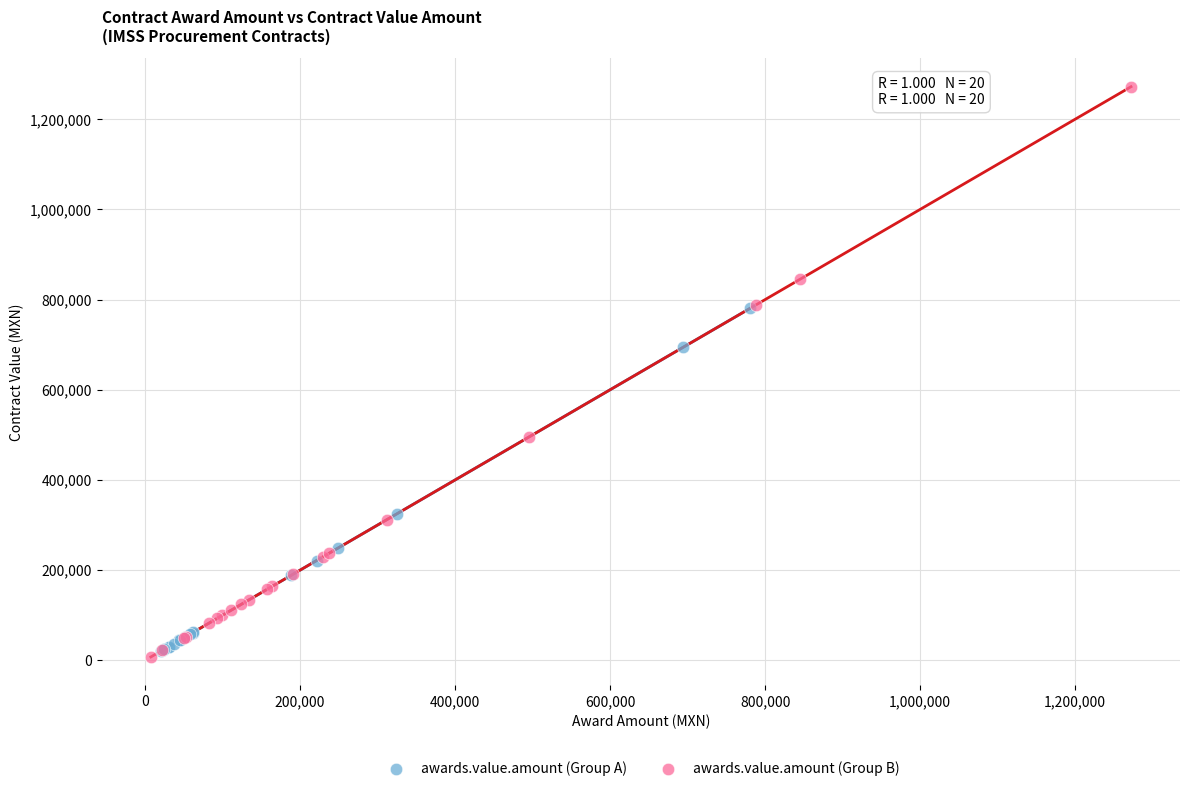

Which series contains the highest Y value?

awards.value.amount (Group B)